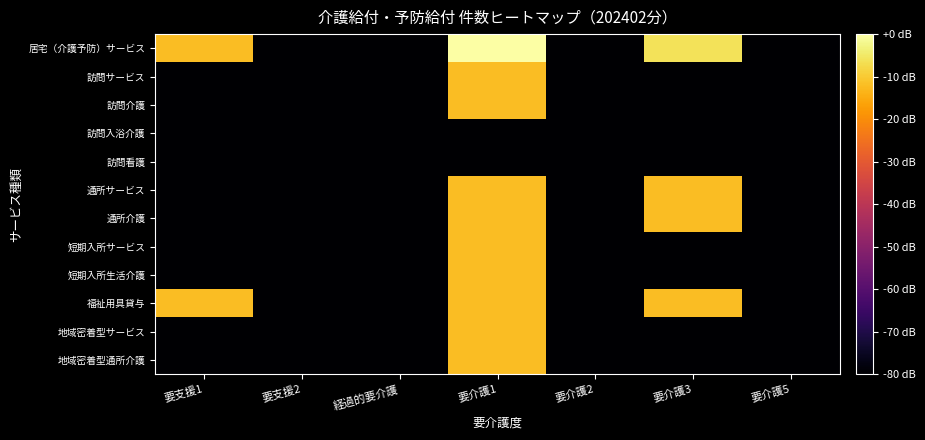

Which has a higher value, 要介護5 or 要介護1?

要介護1